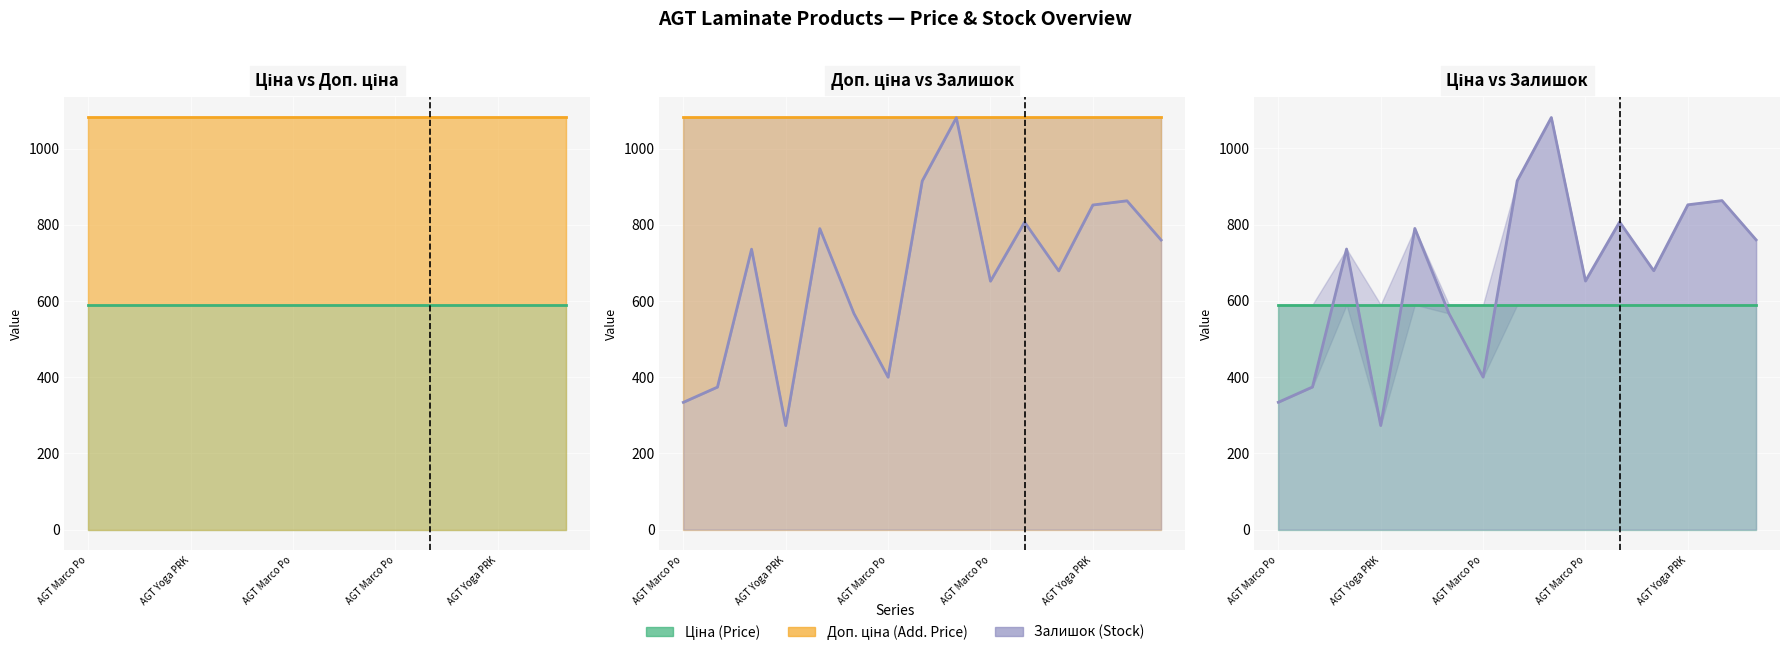

Rank the series by their average value, from highest to lowest.

Доп. ціна, Залишок, Ціна